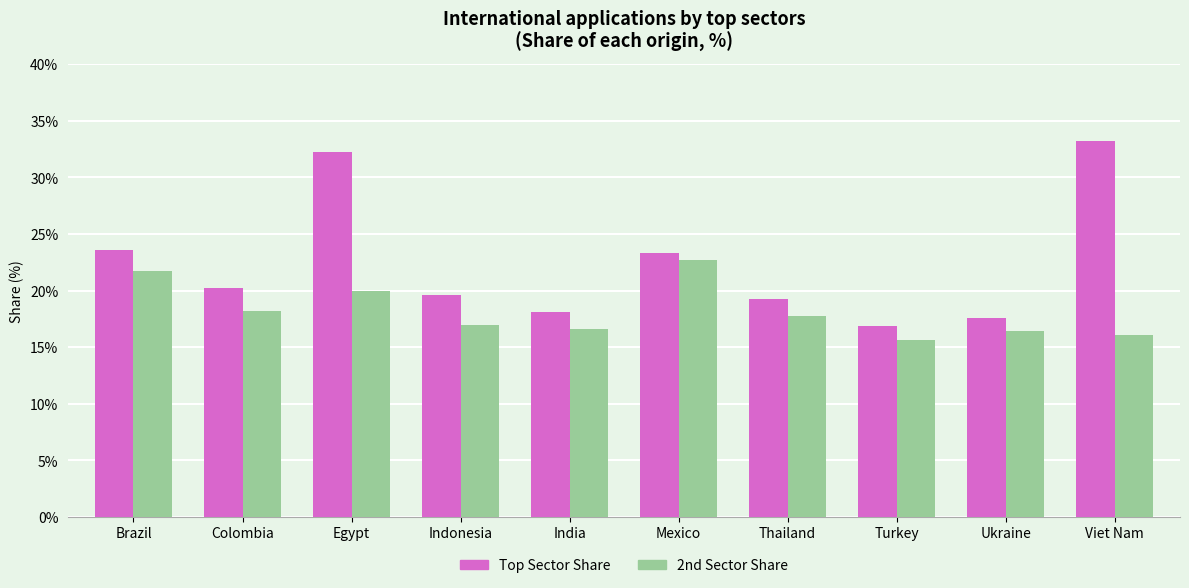

Reading left to right, extract all data points from this chart.

Top Sector Share: Brazil=23.6	Colombia=20.2	Egypt=32.2	Indonesia=19.6	India=18.1	Mexico=23.3	Thailand=19.3	Turkey=16.9	Ukraine=17.6	Viet Nam=33.2
2nd Sector Share: Brazil=21.7	Colombia=18.2	Egypt=20.0	Indonesia=17.0	India=16.6	Mexico=22.7	Thailand=17.8	Turkey=15.6	Ukraine=16.4	Viet Nam=16.1